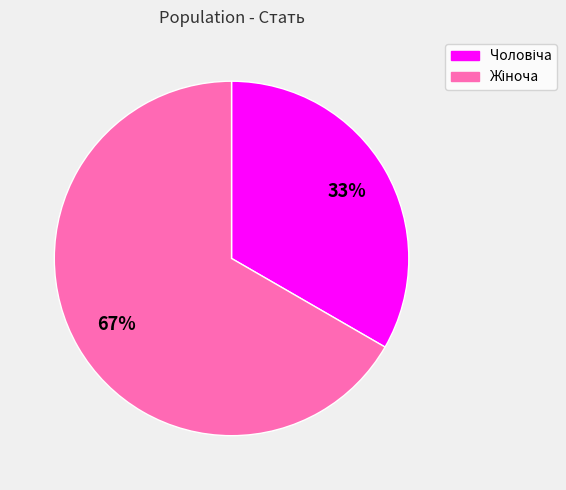

How many segments does this pie chart have?

2